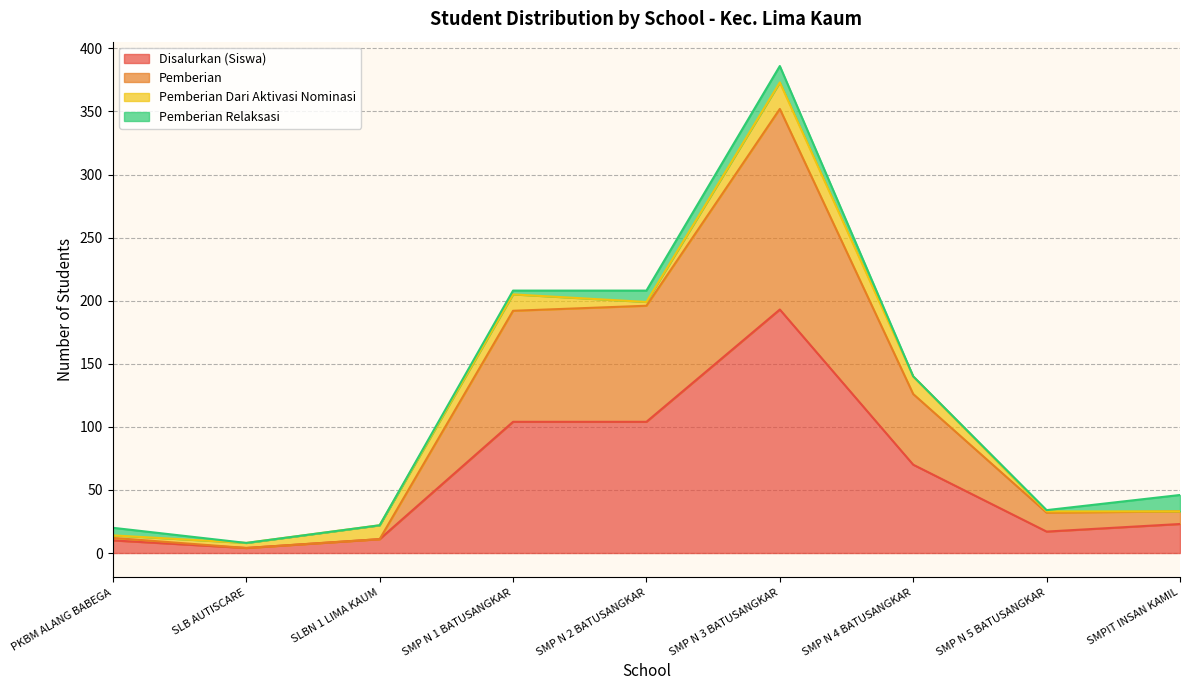

Between SMP N 3 BATUSANGKAR and SMP N 2 BATUSANGKAR, which is larger?

SMP N 3 BATUSANGKAR